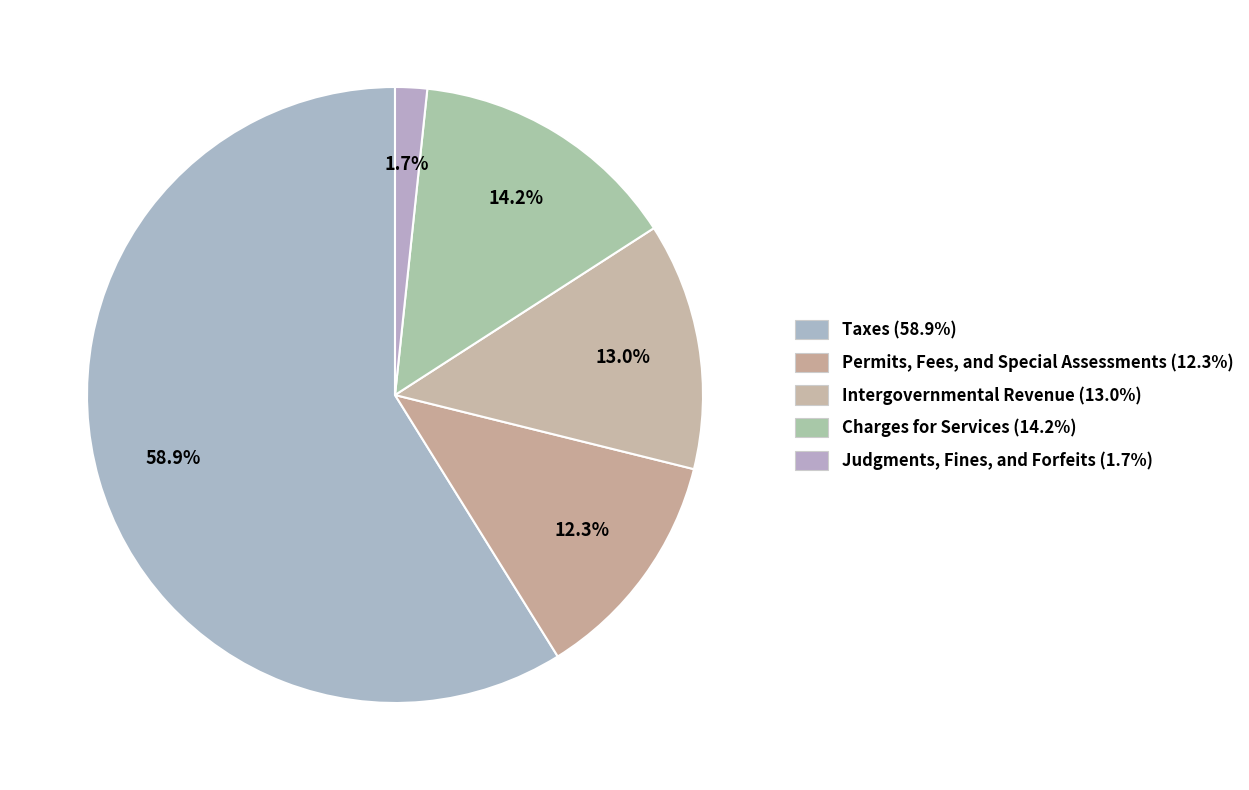

What is the largest slice in the pie chart?

Taxes